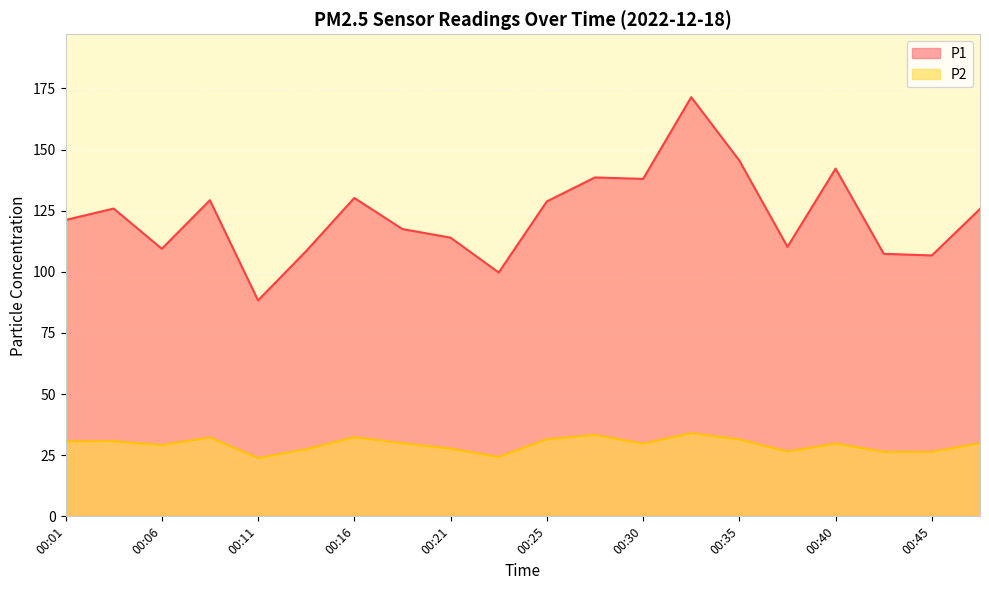

At which category does P2 reach its first local valley?

00:06